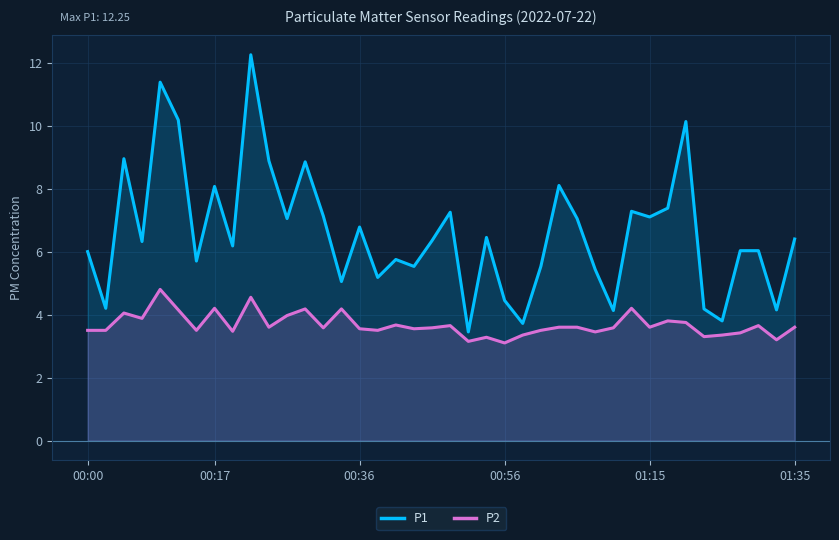

Which series has the largest total across all categories?

P1